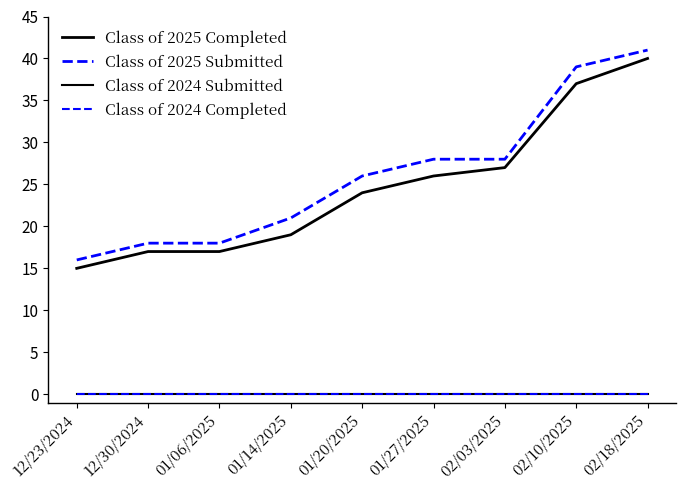

Does the chart display data point markers on the line(s)?

No